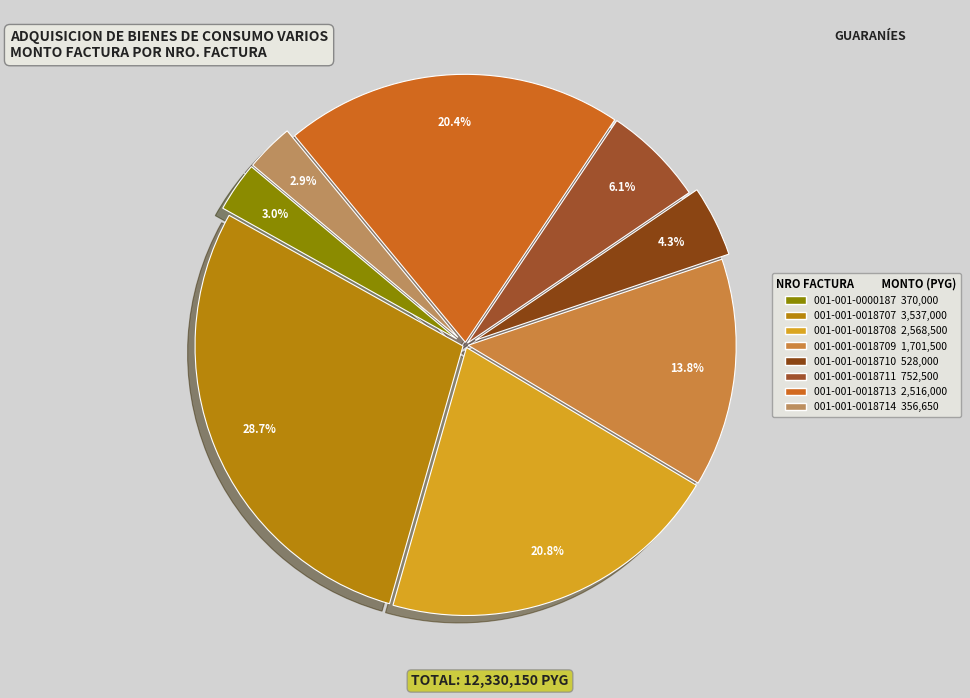

How many segments does this pie chart have?

8